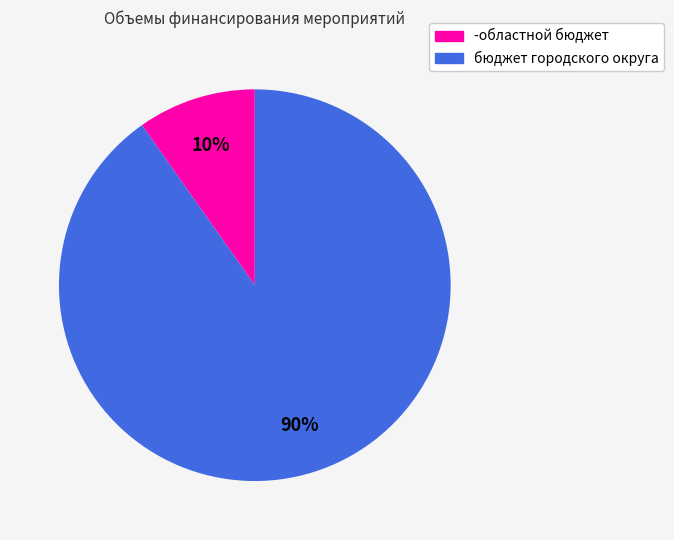

Count the number of slices in the pie.

2